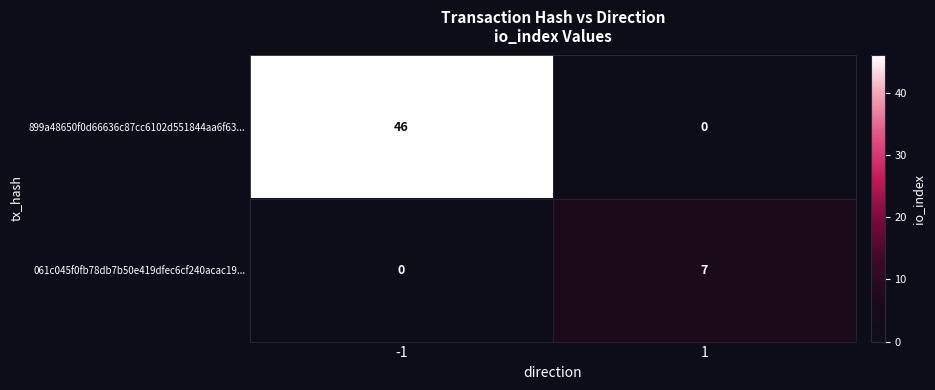

How many categories are shown in the chart?

2